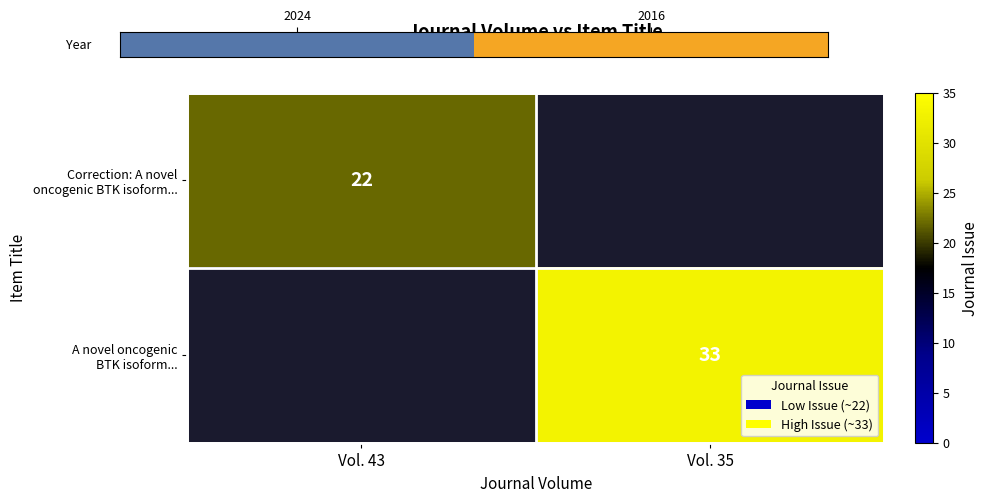

Rank the categories by A novel oncogenic BTK isoform... value from highest to lowest.

Vol. 43, Vol. 35